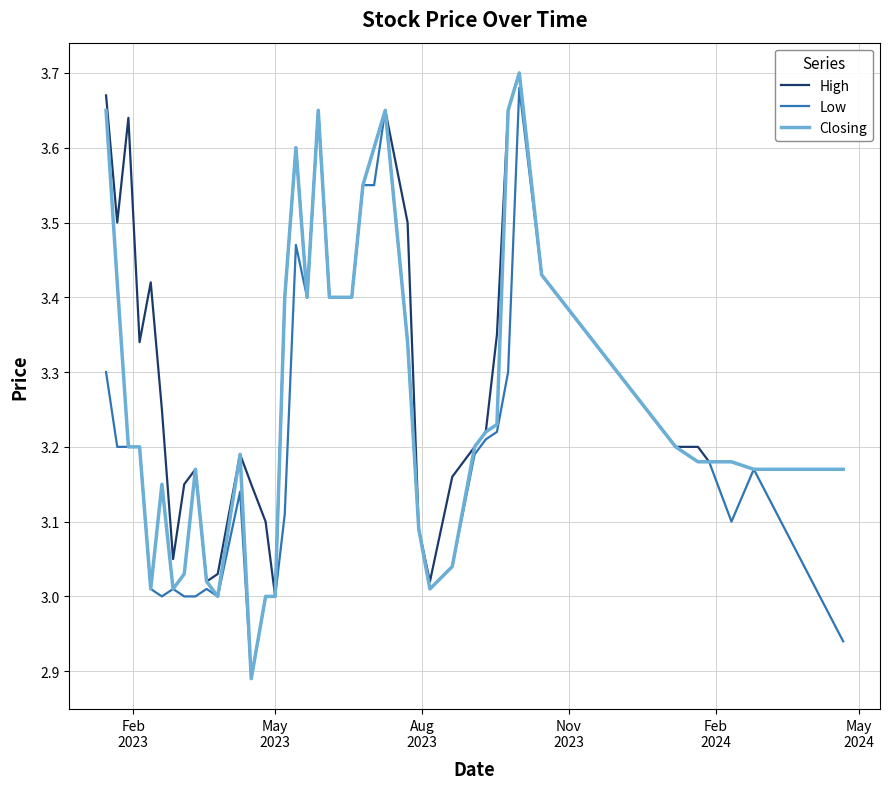

Which series has the largest total across all categories?

High